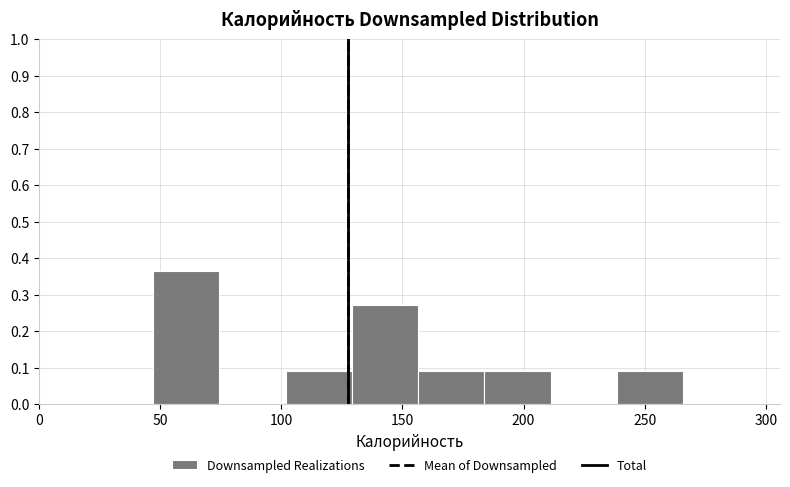

How tall is the bar that spans 155 to 185 on the x-axis? Neither the bar edges nor the heights are printed on the chart, so give them approximately, as read against the axes.

0.09